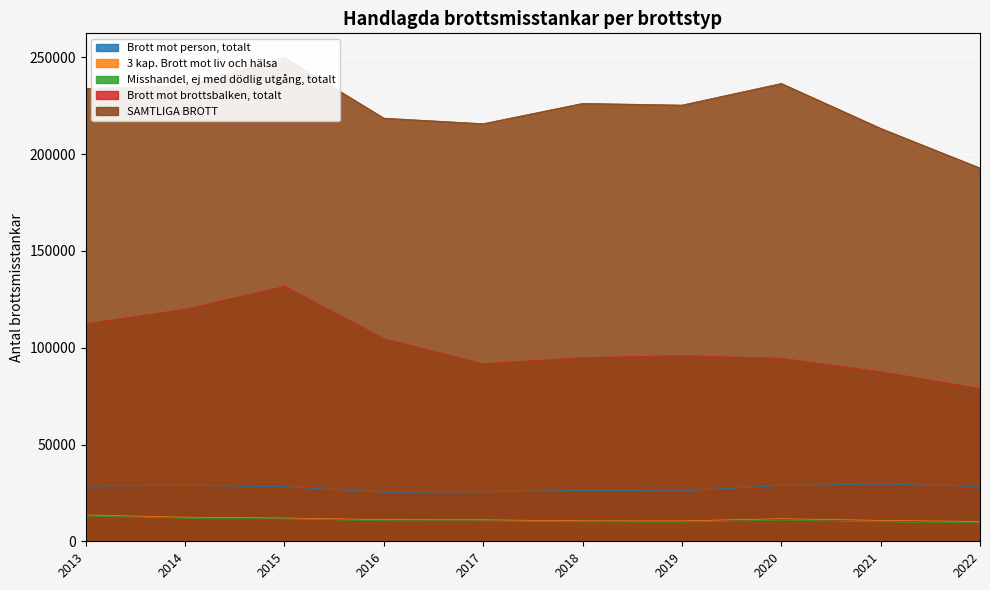

Is the value of SAMTLIGA BROTT at 2020 greater than the value of Brott mot brottsbalken, totalt at 2022?

Yes